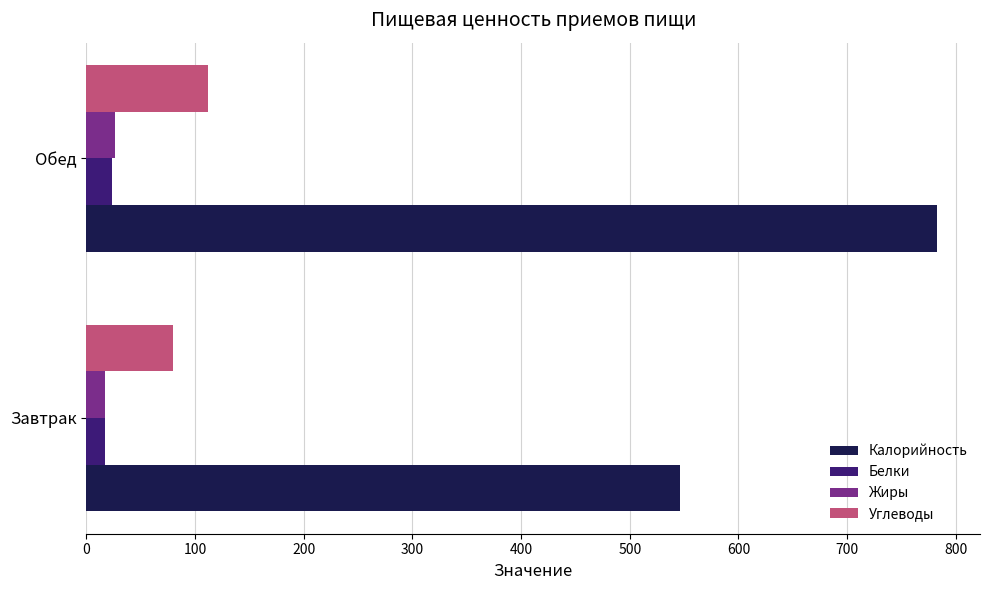

Rank the categories by Жиры value from lowest to highest.

Завтрак, Обед